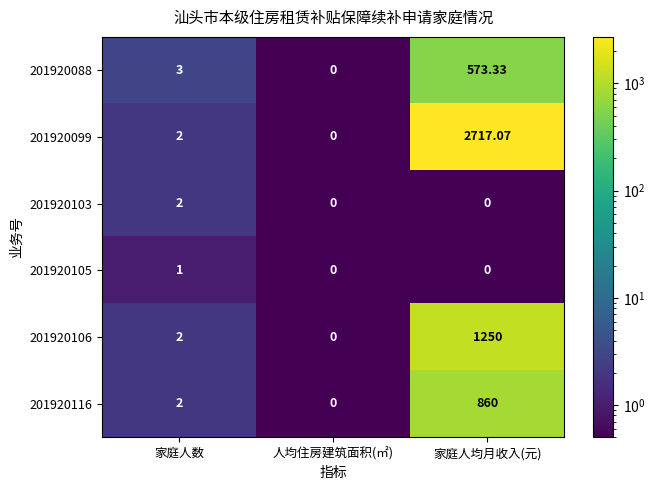

At which category is the sum across all series the highest?

家庭人均月收入(元)